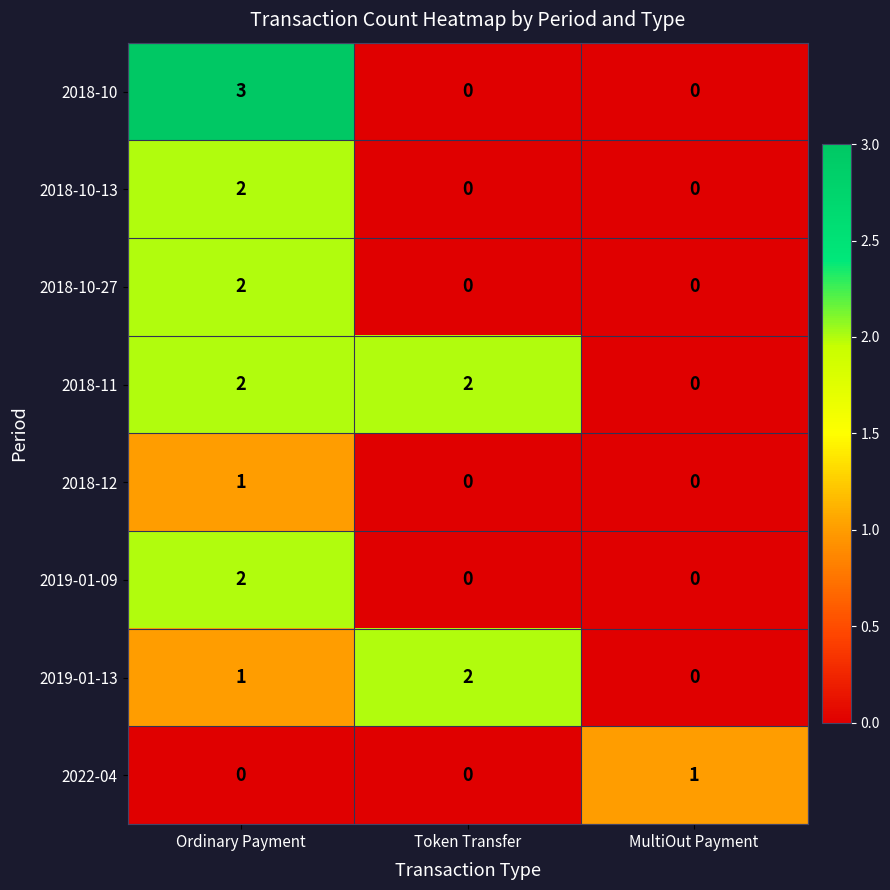

The 2018-10-27 series shows 0 at MultiOut Payment. True or false?

True